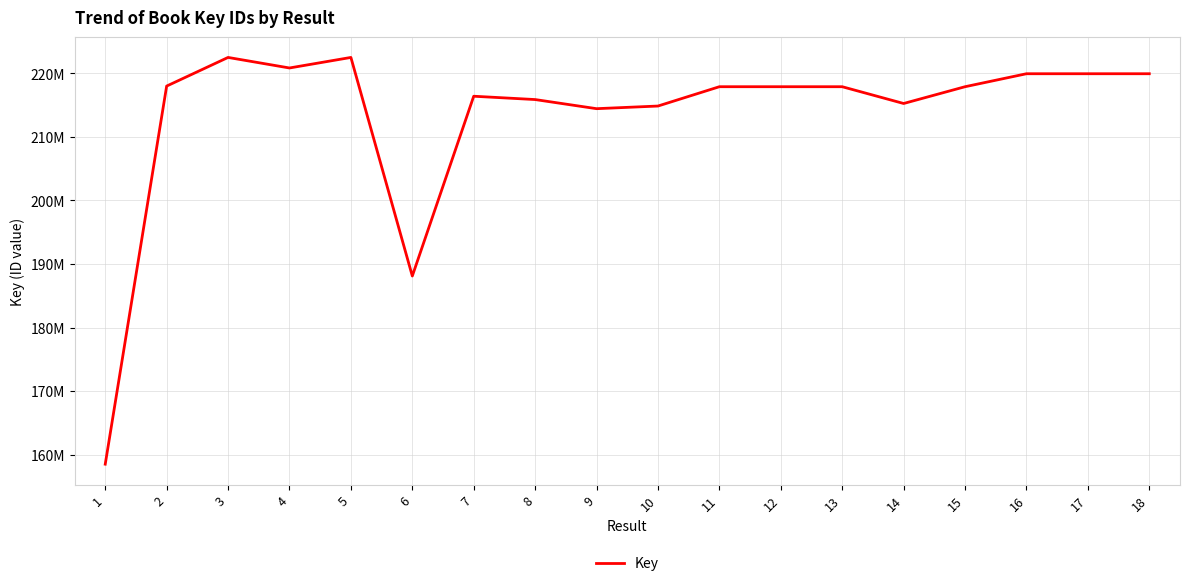

Does the chart have visible grid lines?

Yes